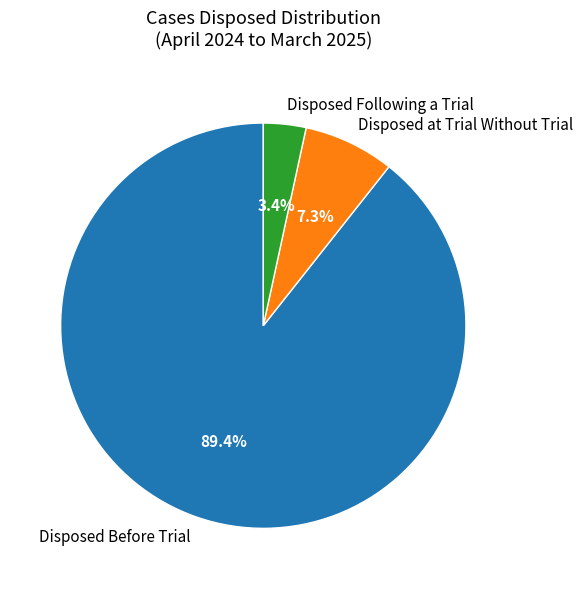

The Disposed at Trial Without Trial slice represents 20% of the pie. True or false?

False